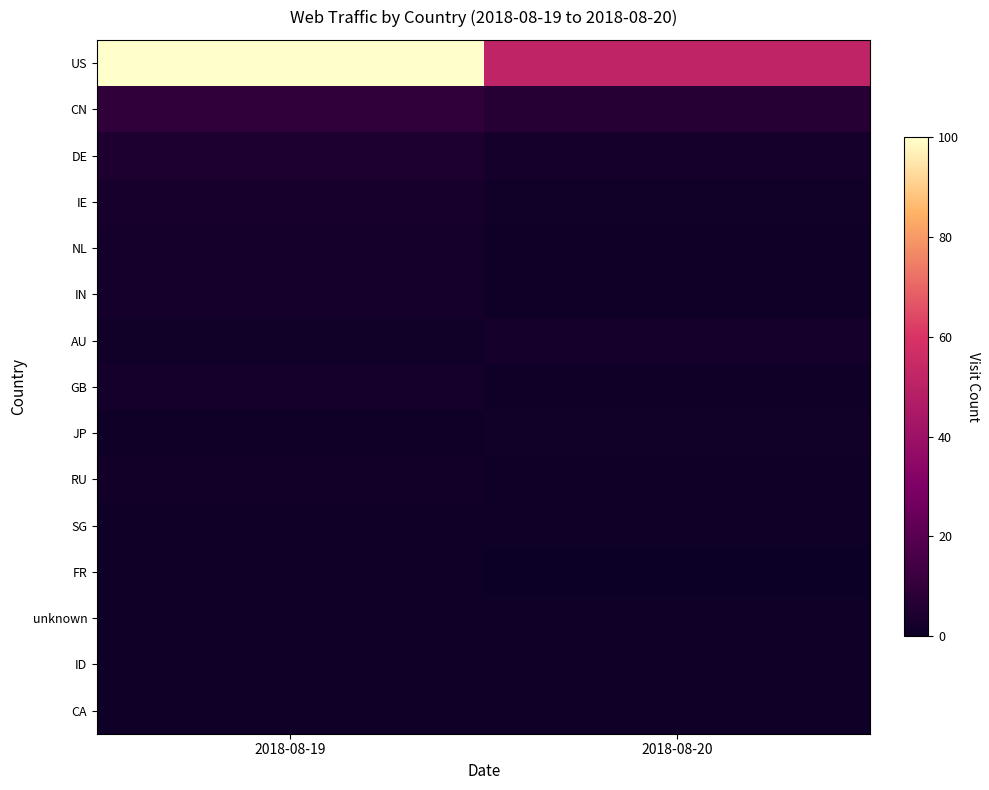

How many series are shown in this chart?

15